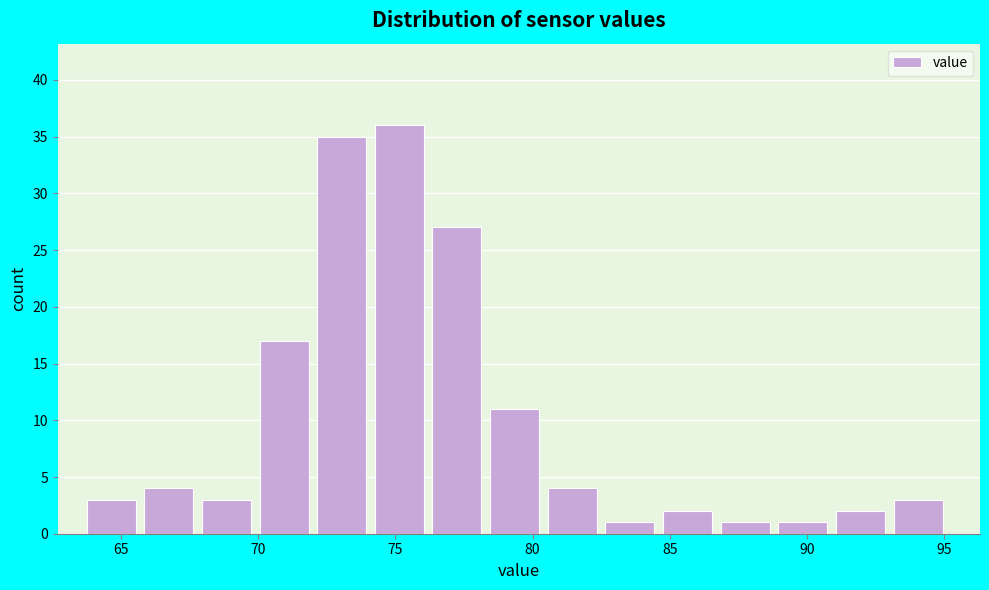

What is the height of the bar covering 76.35 to 78.45 on the x-axis? Neither the bar edges nor the heights are printed on the chart, so give them approximately, as read against the axes.

27